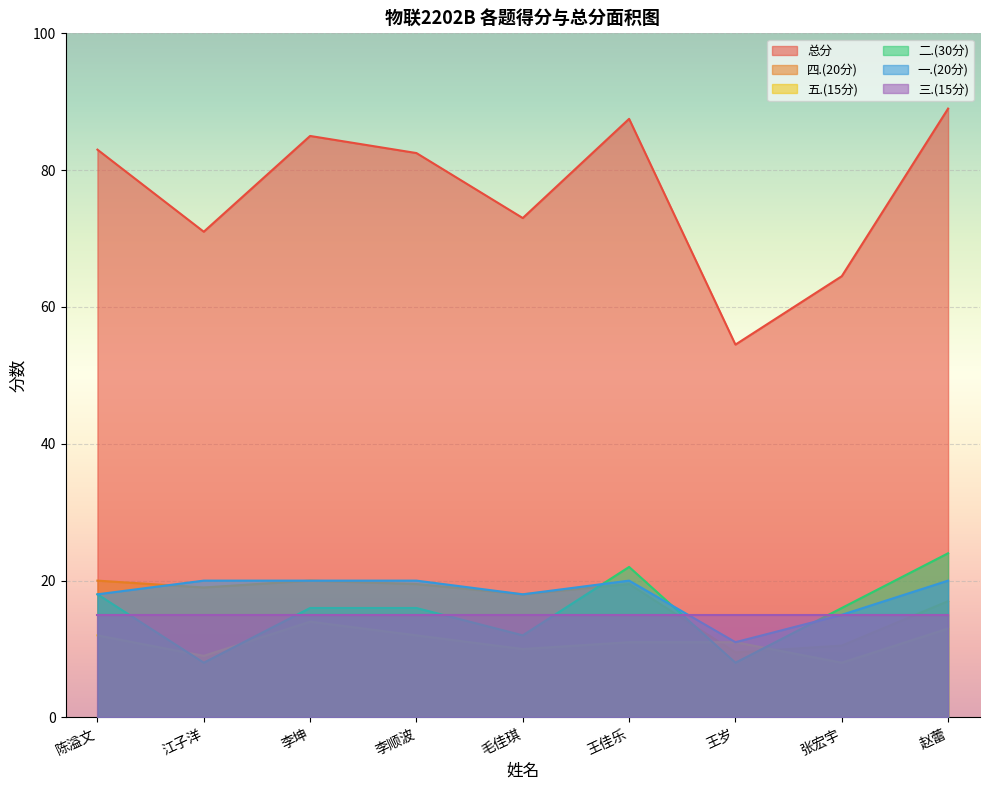

The 一.(20分) series shows 15.0 at 张宏宇. True or false?

True